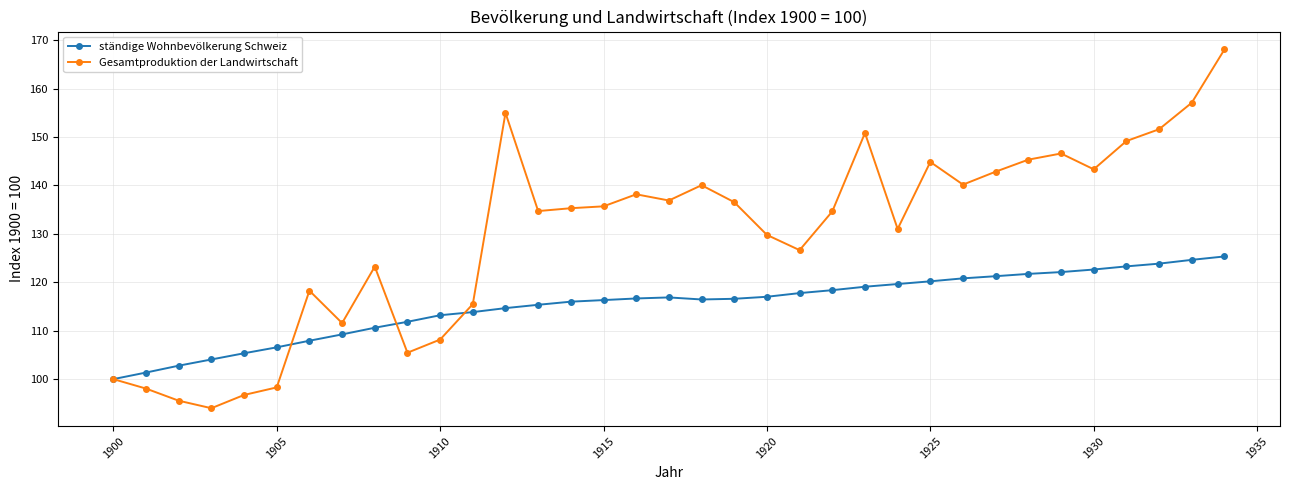

What is the value of the ständige Wohnbevölkerung Schweiz point at the 9th from the left?

110.6